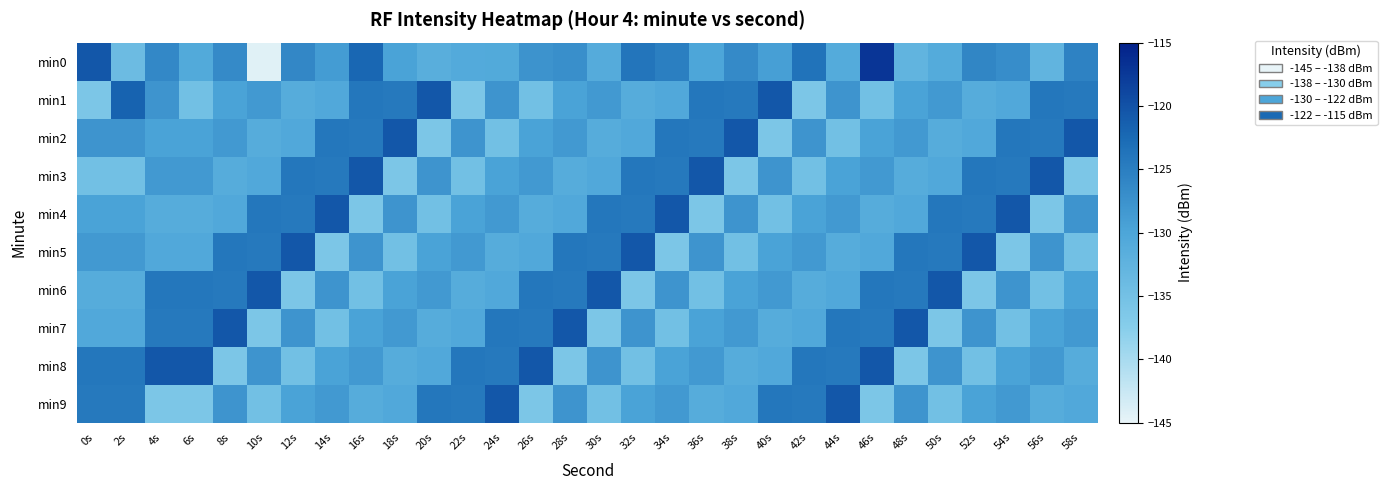

What is the total value across all series at 26s?

-1287.8